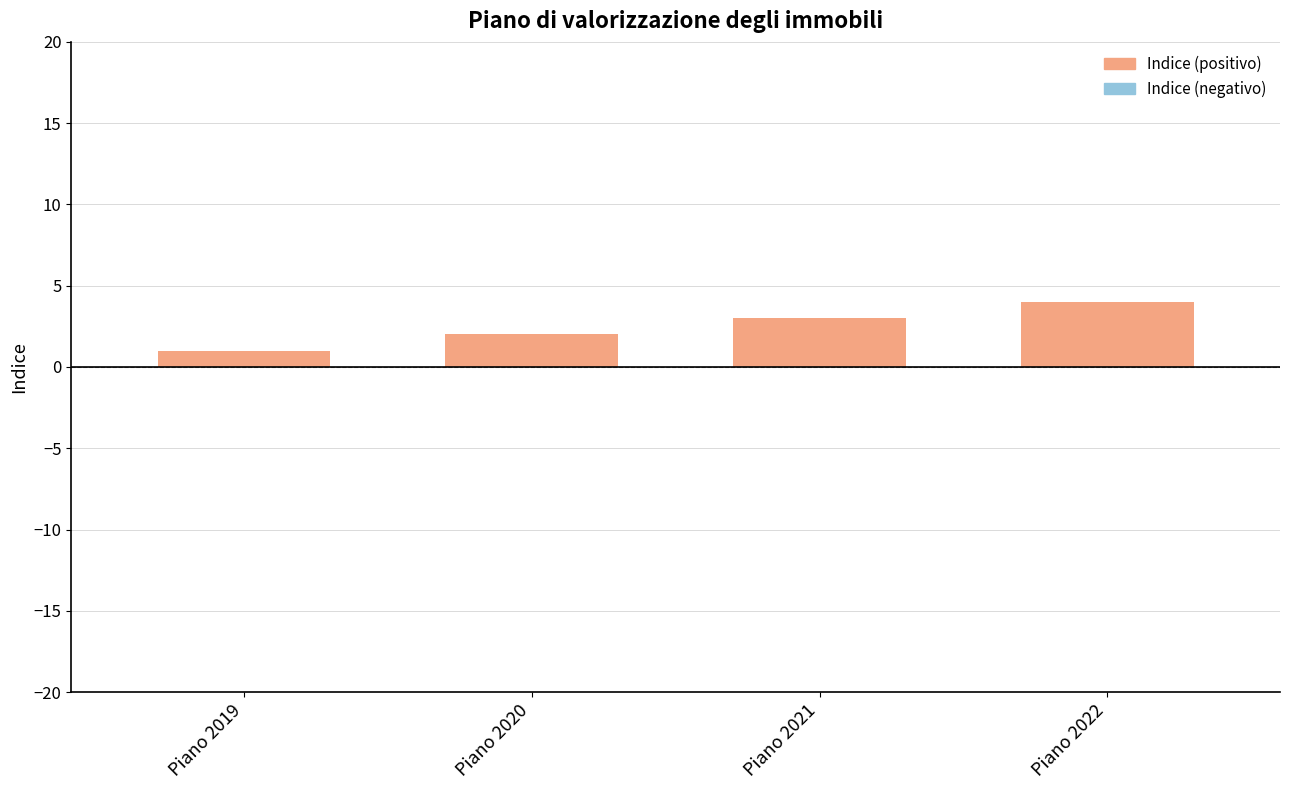

Reading left to right, transcribe all the data shown in this chart.

Piano 2019=1	Piano 2020=2	Piano 2021=3	Piano 2022=4